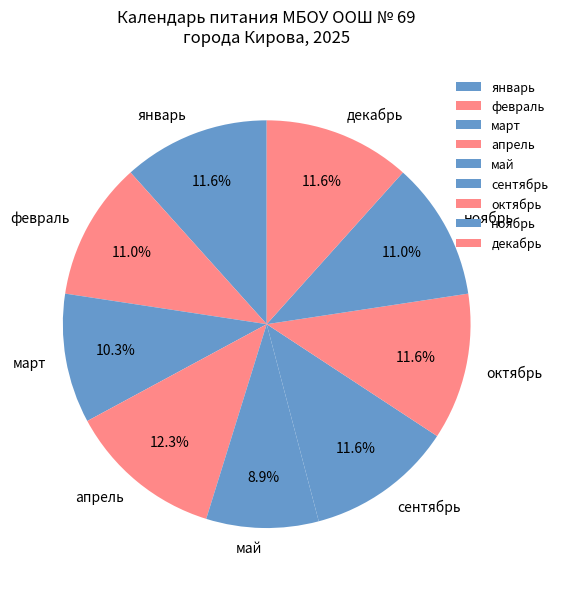

Which has a higher value, октябрь or апрель?

апрель